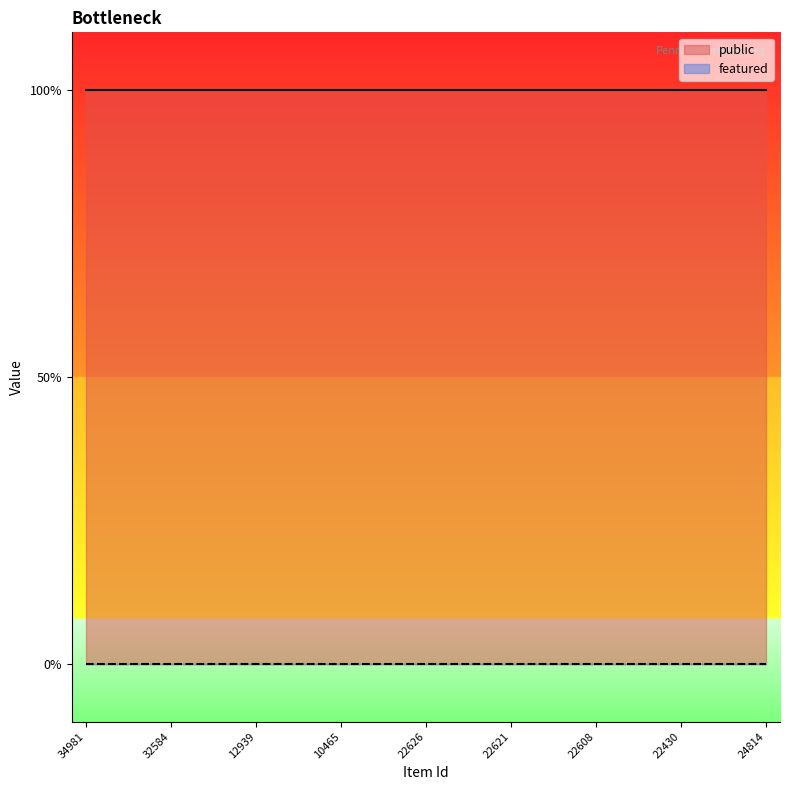

True or false: public has more than 2 points higher than both neighbors.

False